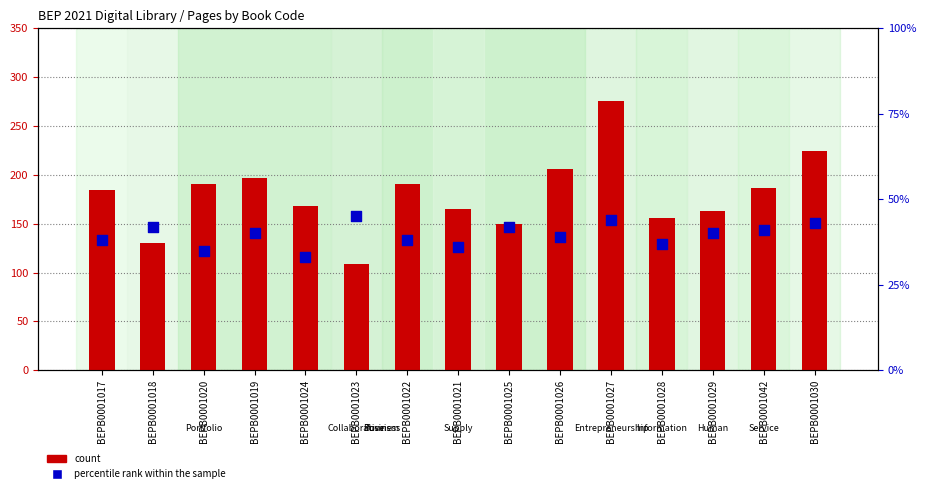

What are all the series names shown in the legend?

count, percentile rank within the sample